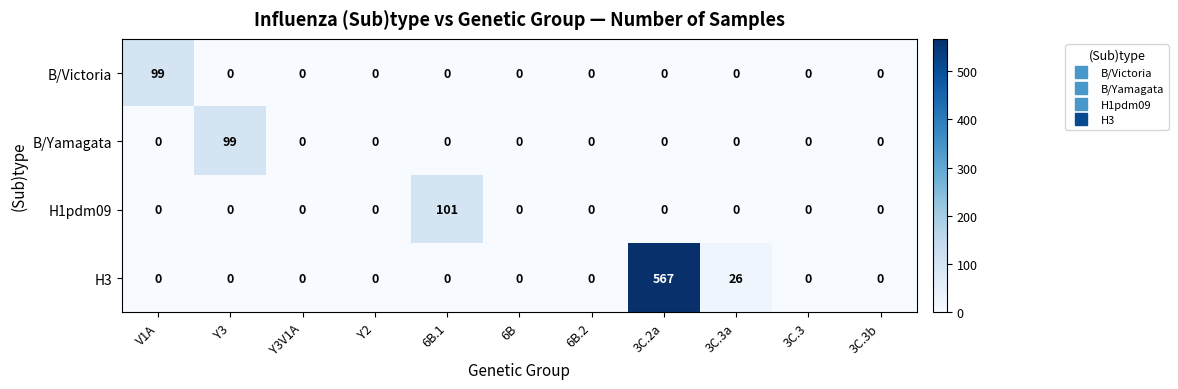

Where is H3 nearest to the value 283?

3C.3a